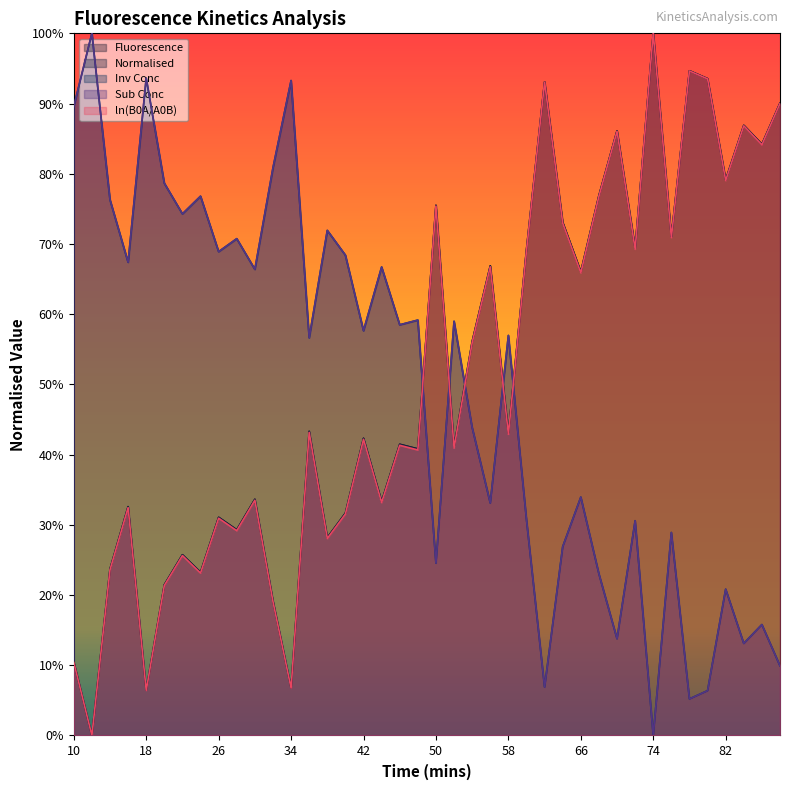

Reading left to right, extract all data points from this chart.

Fluorescence: 10=0.1	12=0.0	14=0.2	16=0.3	18=0.1	20=0.2	22=0.3	24=0.2	26=0.3	28=0.3	30=0.3	32=0.2	34=0.1	36=0.4	38=0.3	40=0.3	42=0.4	44=0.3	46=0.4	48=0.4	50=0.8	52=0.4	54=0.6	56=0.7	58=0.4	60=0.7	62=0.9	64=0.7	66=0.7	68=0.8	70=0.9	72=0.7	74=1.0	76=0.7	78=0.9	80=0.9	82=0.8	84=0.9	86=0.8	88=0.9
Normalised: 10=0.1	12=0.0	14=0.2	16=0.3	18=0.1	20=0.2	22=0.3	24=0.2	26=0.3	28=0.3	30=0.3	32=0.2	34=0.1	36=0.4	38=0.3	40=0.3	42=0.4	44=0.3	46=0.4	48=0.4	50=0.8	52=0.4	54=0.6	56=0.7	58=0.4	60=0.7	62=0.9	64=0.7	66=0.7	68=0.8	70=0.9	72=0.7	74=1.0	76=0.7	78=0.9	80=0.9	82=0.8	84=0.9	86=0.8	88=0.9
Inv Conc: 10=0.9	12=1.0	14=0.8	16=0.7	18=0.9	20=0.8	22=0.7	24=0.8	26=0.7	28=0.7	30=0.7	32=0.8	34=0.9	36=0.6	38=0.7	40=0.7	42=0.6	44=0.7	46=0.6	48=0.6	50=0.2	52=0.6	54=0.4	56=0.3	58=0.6	60=0.3	62=0.1	64=0.3	66=0.3	68=0.2	70=0.1	72=0.3	74=0.0	76=0.3	78=0.1	80=0.1	82=0.2	84=0.1	86=0.2	88=0.1
Sub Conc: 10=0.9	12=1.0	14=0.8	16=0.7	18=0.9	20=0.8	22=0.7	24=0.8	26=0.7	28=0.7	30=0.7	32=0.8	34=0.9	36=0.6	38=0.7	40=0.7	42=0.6	44=0.7	46=0.6	48=0.6	50=0.2	52=0.6	54=0.4	56=0.3	58=0.6	60=0.3	62=0.1	64=0.3	66=0.3	68=0.2	70=0.1	72=0.3	74=0.0	76=0.3	78=0.1	80=0.1	82=0.2	84=0.1	86=0.2	88=0.1
ln(B0A/A0B): 10=0.1	12=0.0	14=0.2	16=0.3	18=0.1	20=0.2	22=0.3	24=0.2	26=0.3	28=0.3	30=0.3	32=0.2	34=0.1	36=0.4	38=0.3	40=0.3	42=0.4	44=0.3	46=0.4	48=0.4	50=0.8	52=0.4	54=0.6	56=0.7	58=0.4	60=0.7	62=0.9	64=0.7	66=0.7	68=0.8	70=0.9	72=0.7	74=1.0	76=0.7	78=0.9	80=0.9	82=0.8	84=0.9	86=0.8	88=0.9